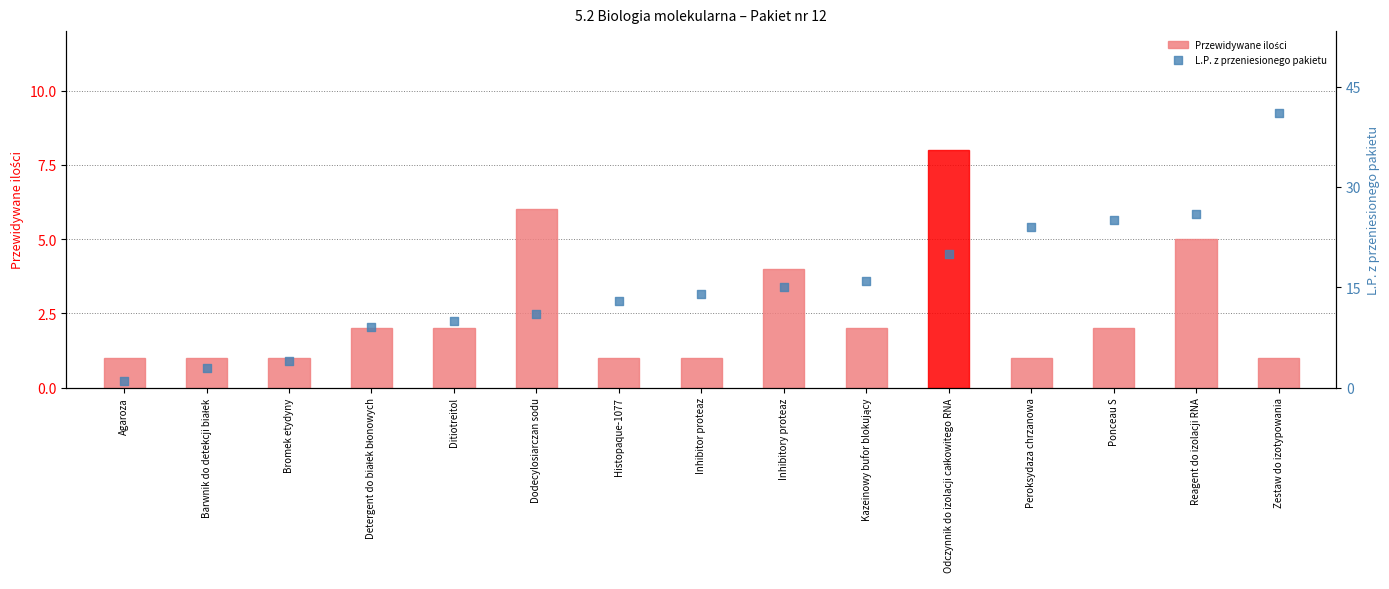

At how many categories does at least one series exceed 9?

11